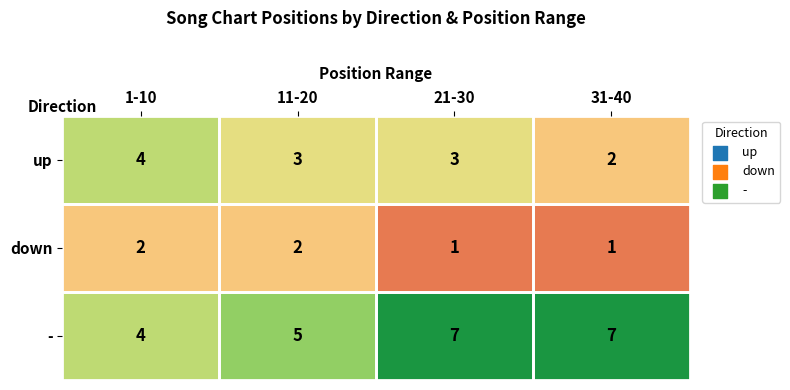

What is the difference between the maximum and minimum values in the - series?

3